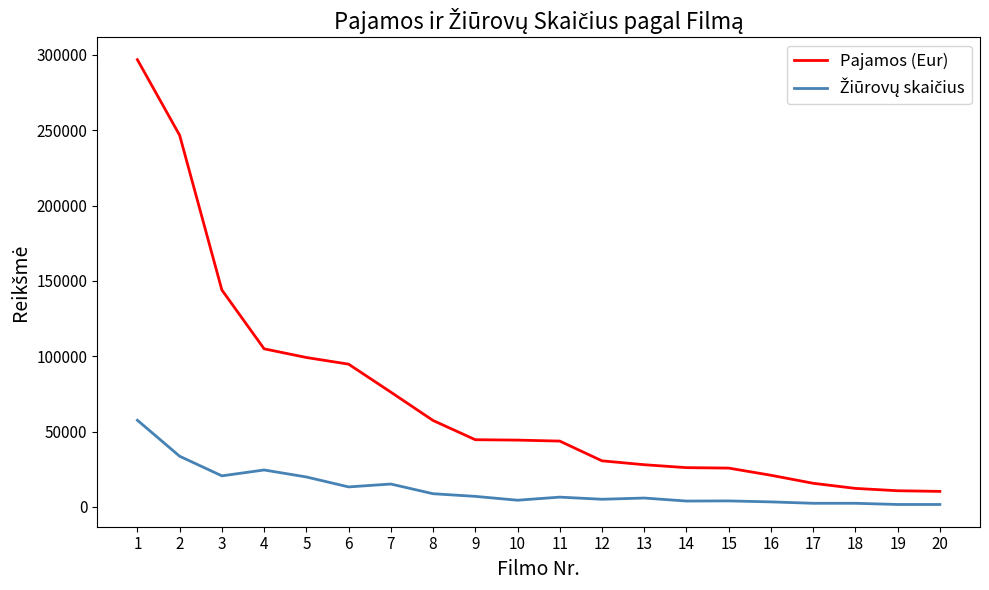

Which series has the largest total across all categories?

Pajamos (Eur)